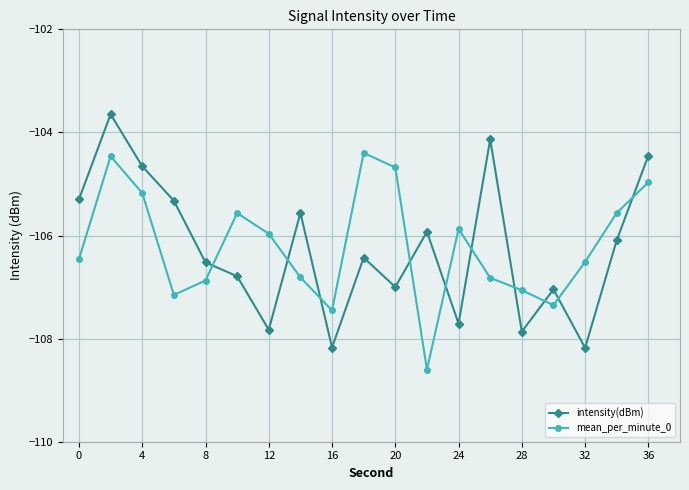

What is the difference between the maximum and second lowest values in the mean_per_minute_0 series?

3.1